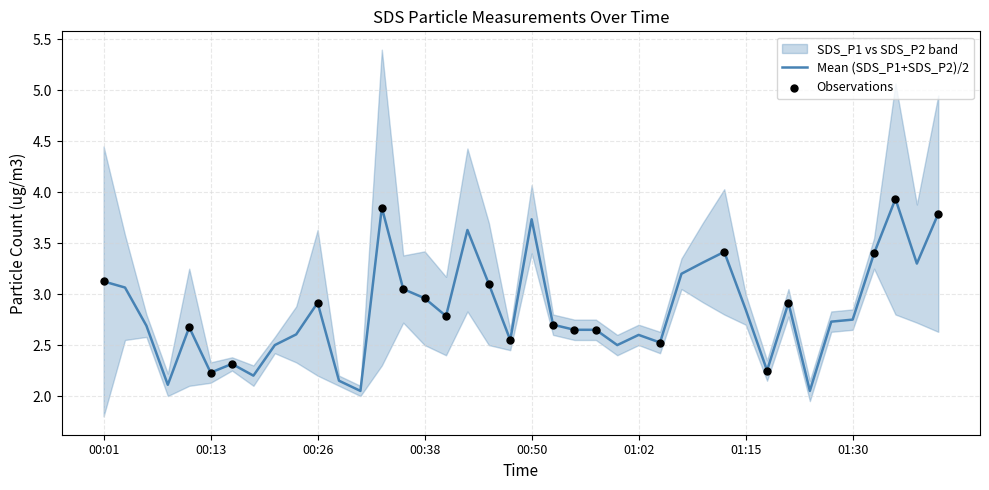

Which series reaches the maximum Y coordinate?

SDS_P1